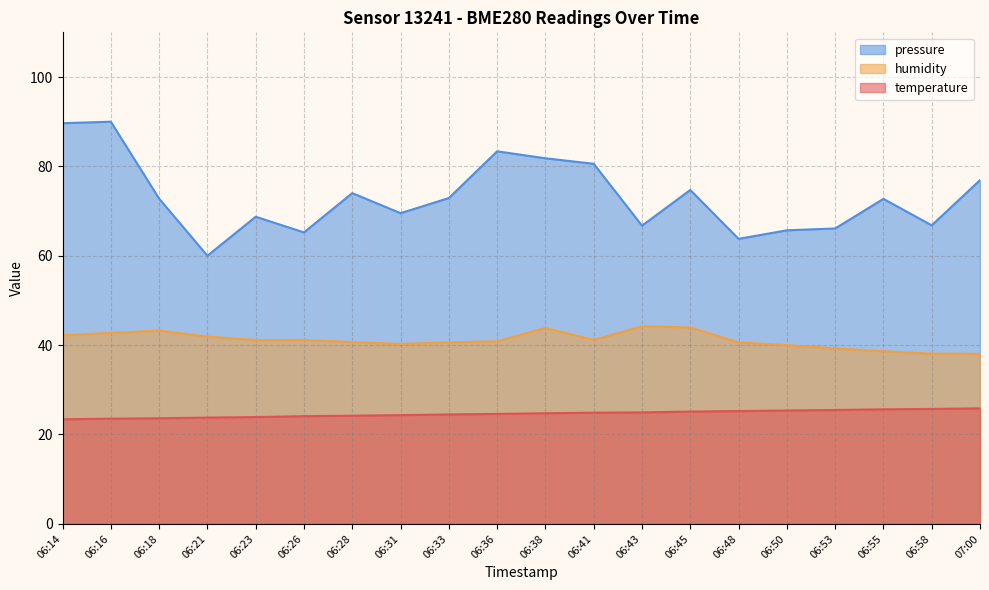

What is the sum of the pressure_norm values at 06:36 and 06:58?

150.2